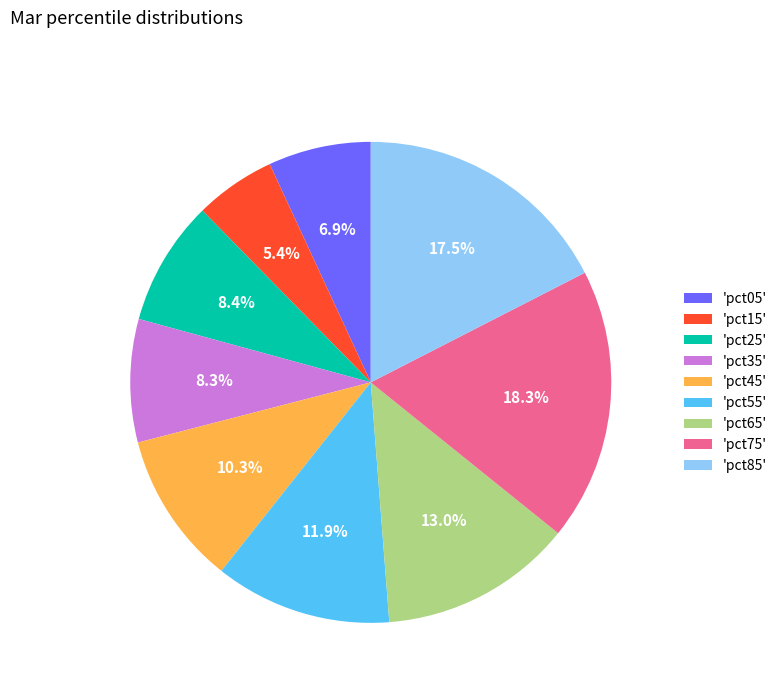

How many slices are in this pie chart?

9